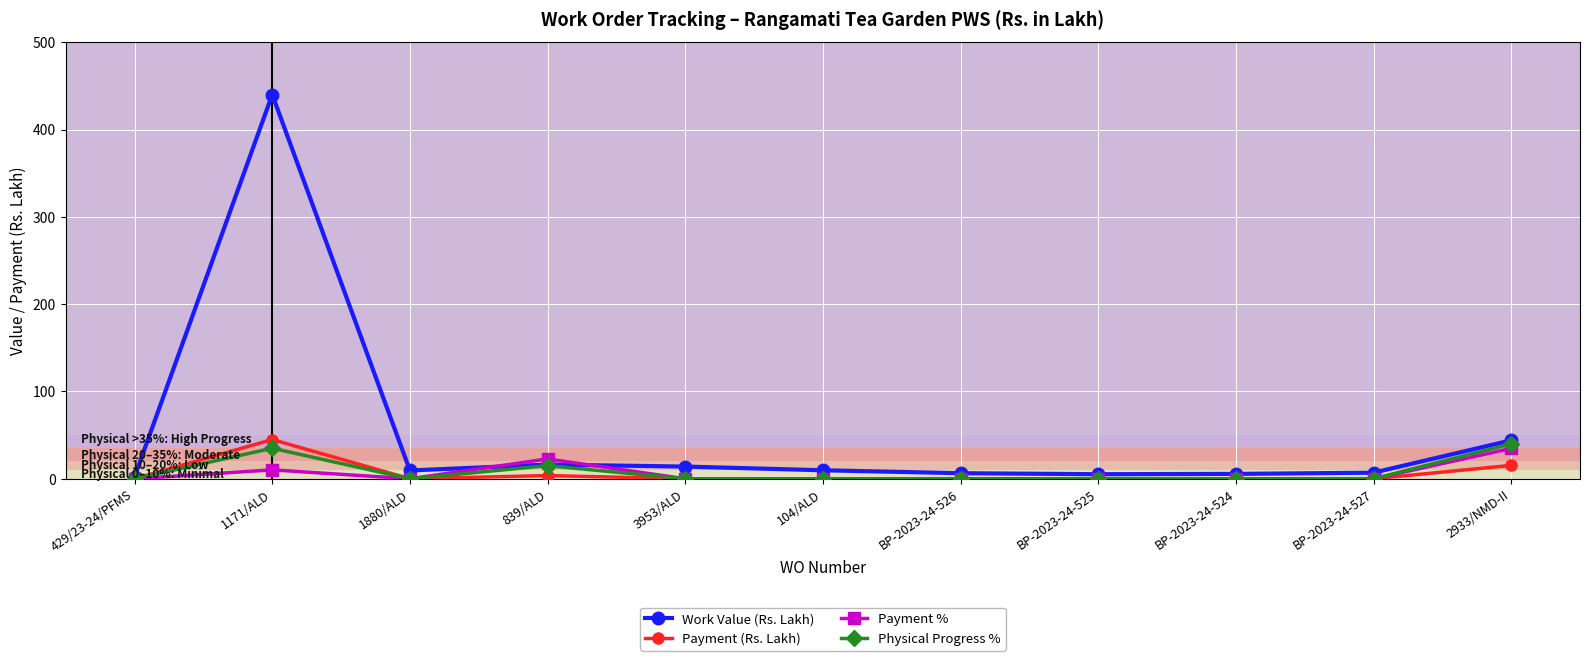

How many series are shown in this chart?

4